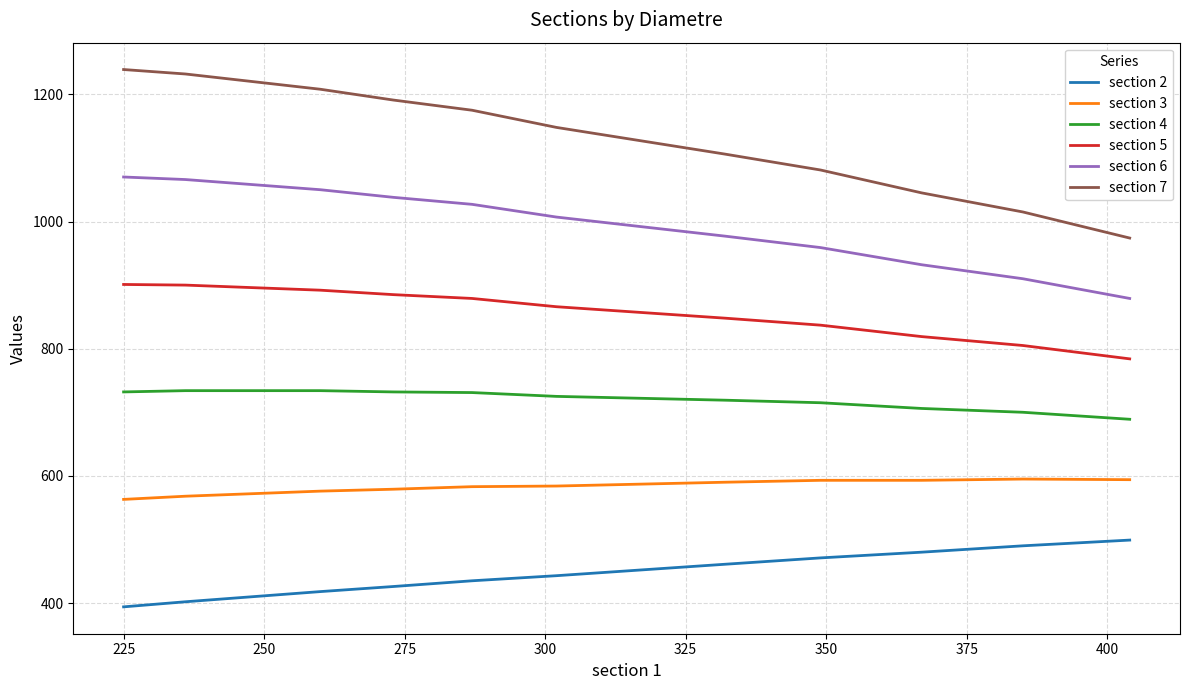

Rank the series by their average value, from highest to lowest.

section 7, section 6, section 5, section 4, section 3, section 2